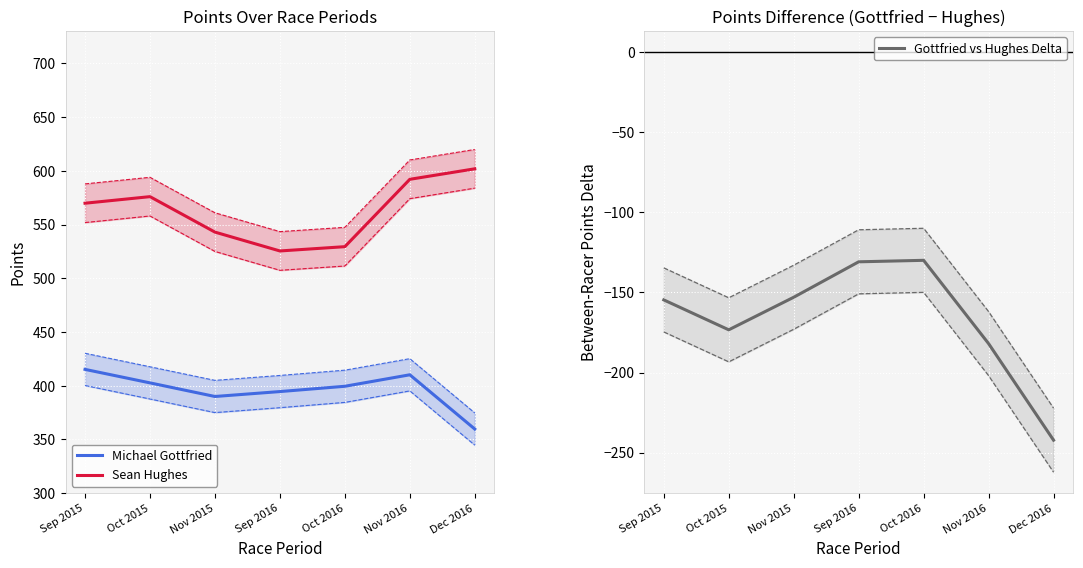

Between Oct 2015 and Nov 2016, which is larger?

Nov 2016